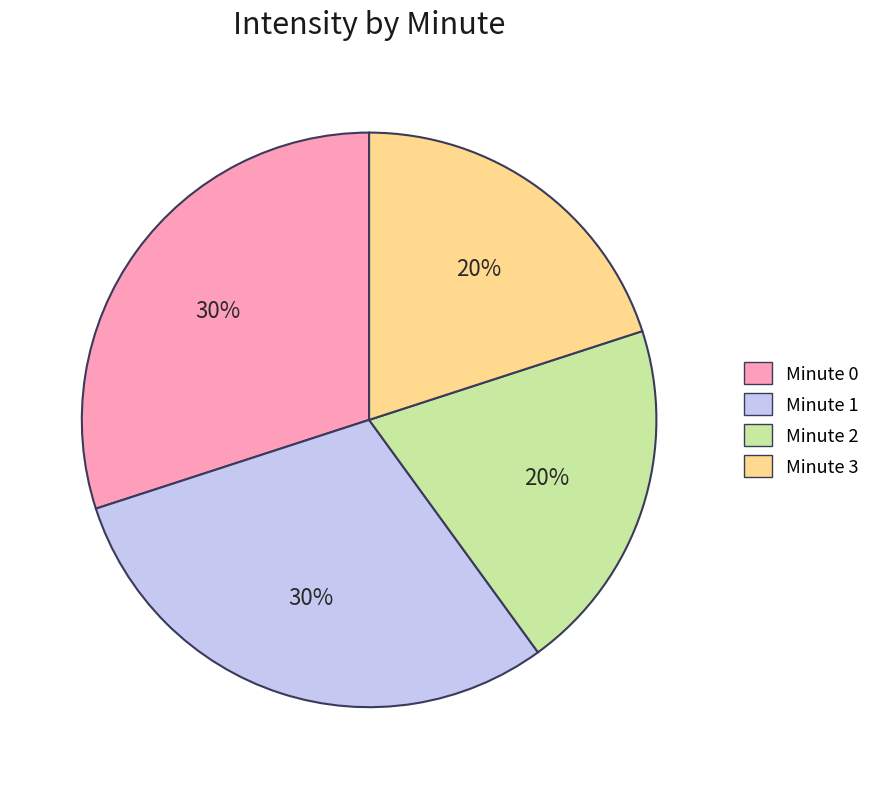

Does any single category account for the majority?

No